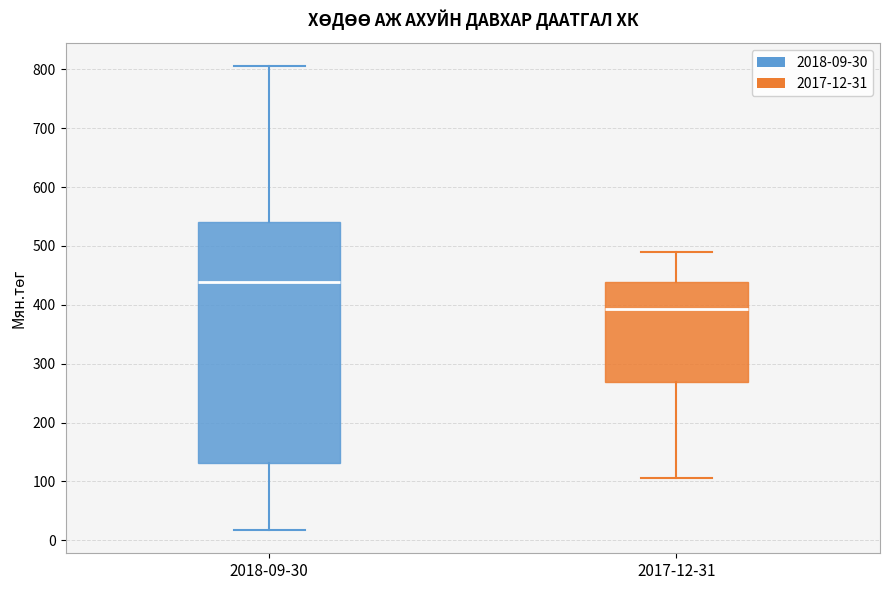

Where does the lower whisker of the box for 2017-12-31 end on the y-axis? The values are not printed on the chart, so give them approximately, as read against the axis.

110